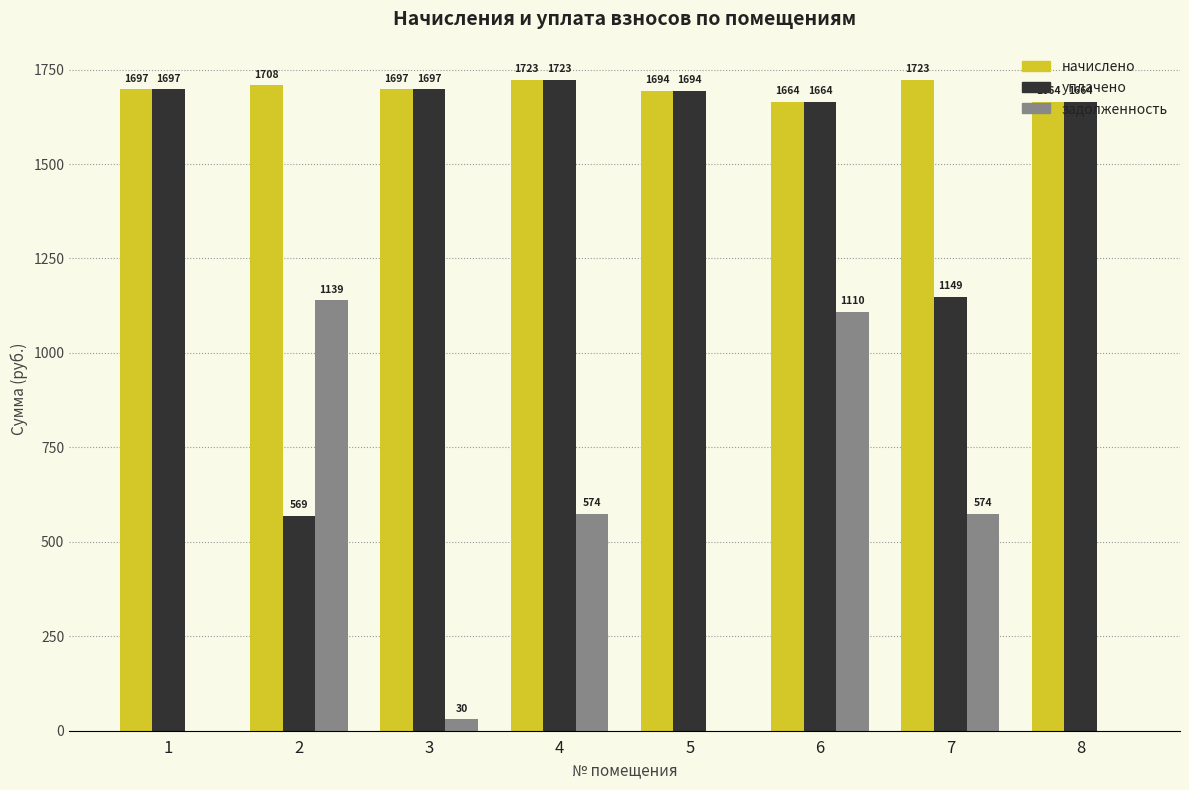

What is the approximate value of начислено at 4?

1723.0